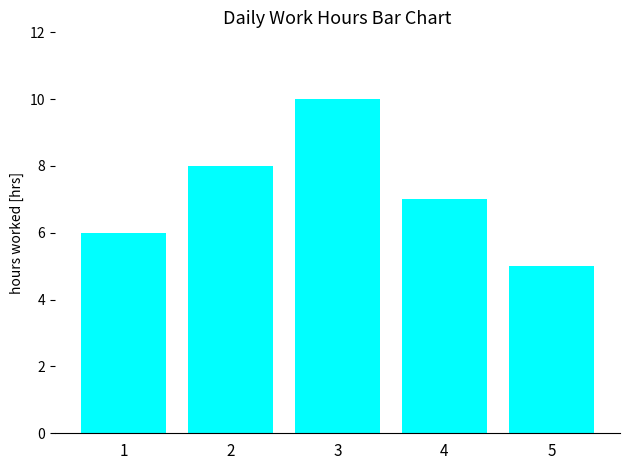

What is the maximum value shown in the chart?

10